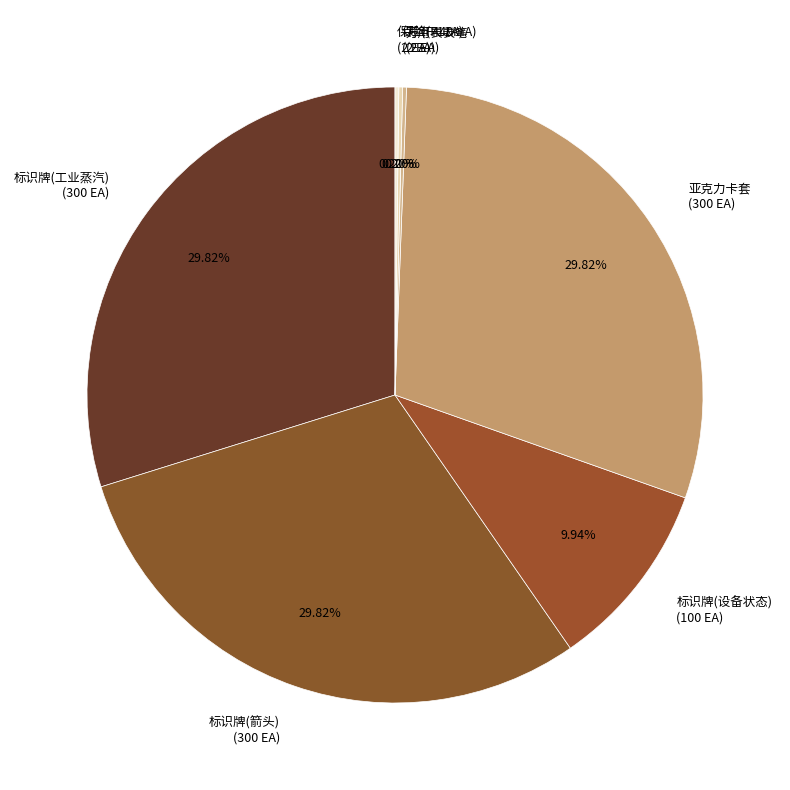

Approximately how many times larger is the value at 标识牌(箭头) (300 EA) compared to 标识牌(设备状态) (100 EA)?

3.0